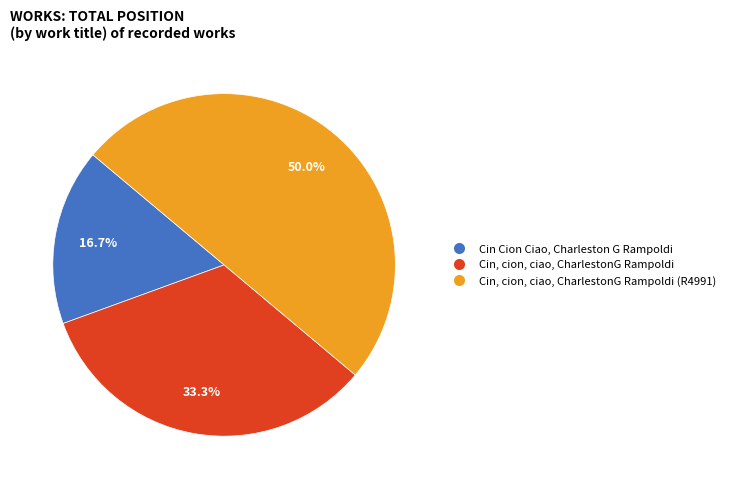

To the nearest percent, what is the average slice percentage?

33%